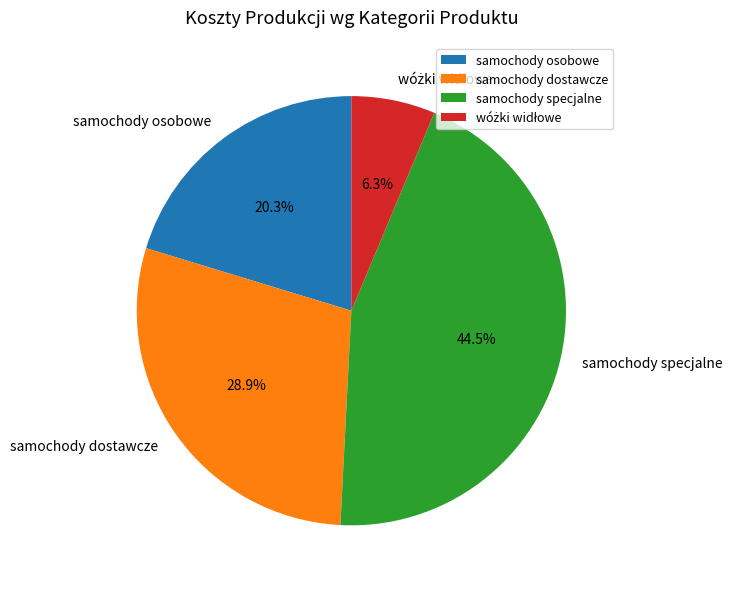

To the nearest percent, what is the average slice percentage?

25%